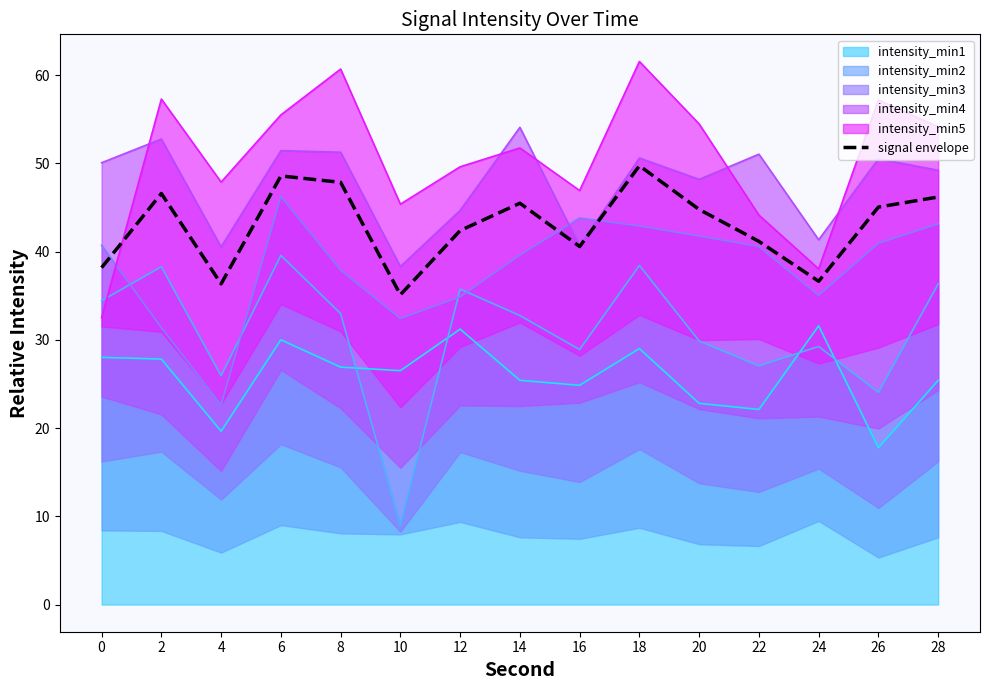

Does the chart display data point markers on the line(s)?

No